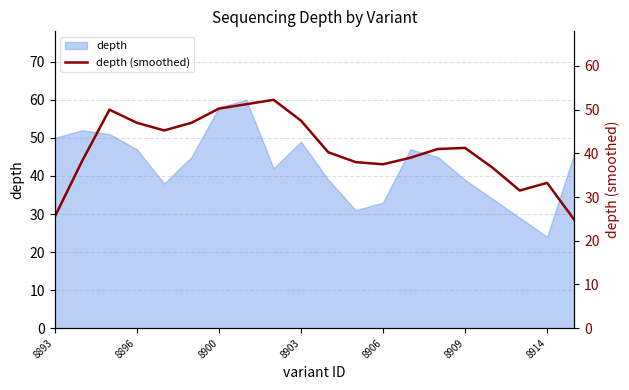

Between 17 and 12, which is larger?

12